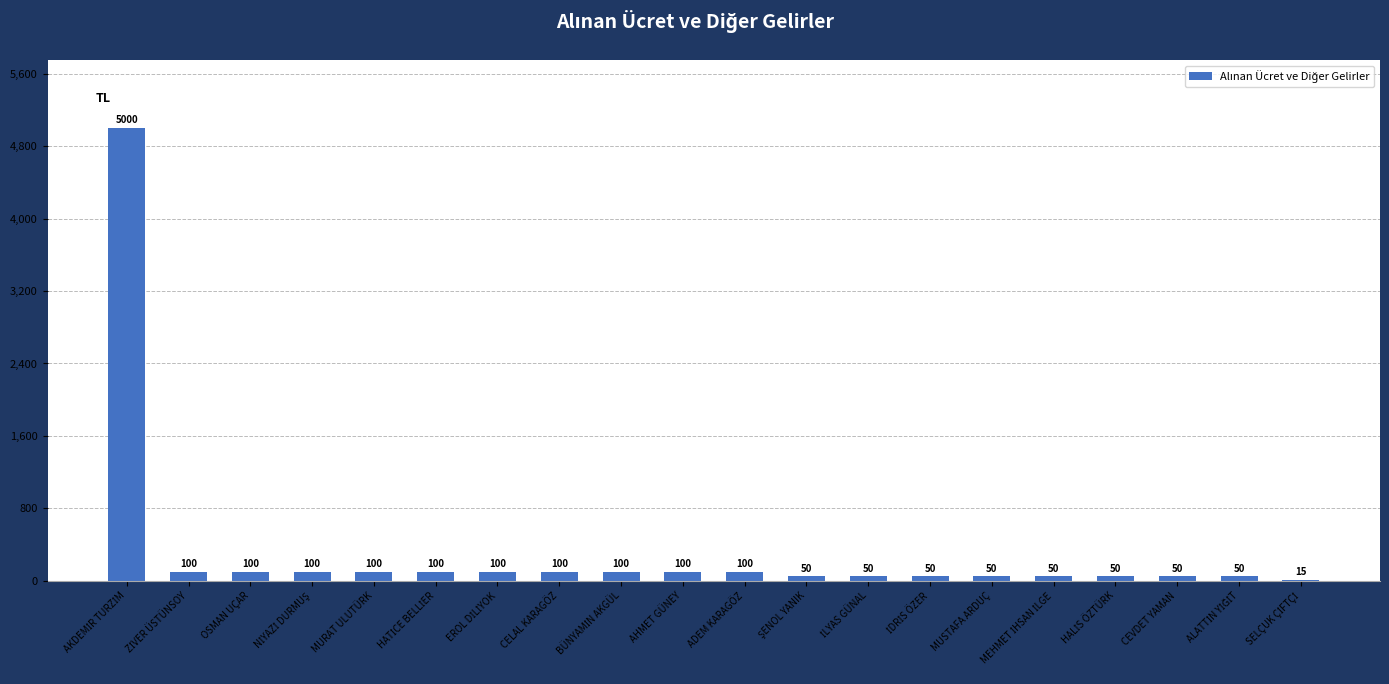

True or false: the data shows 100 at ADEM KARAGÖZ.

True